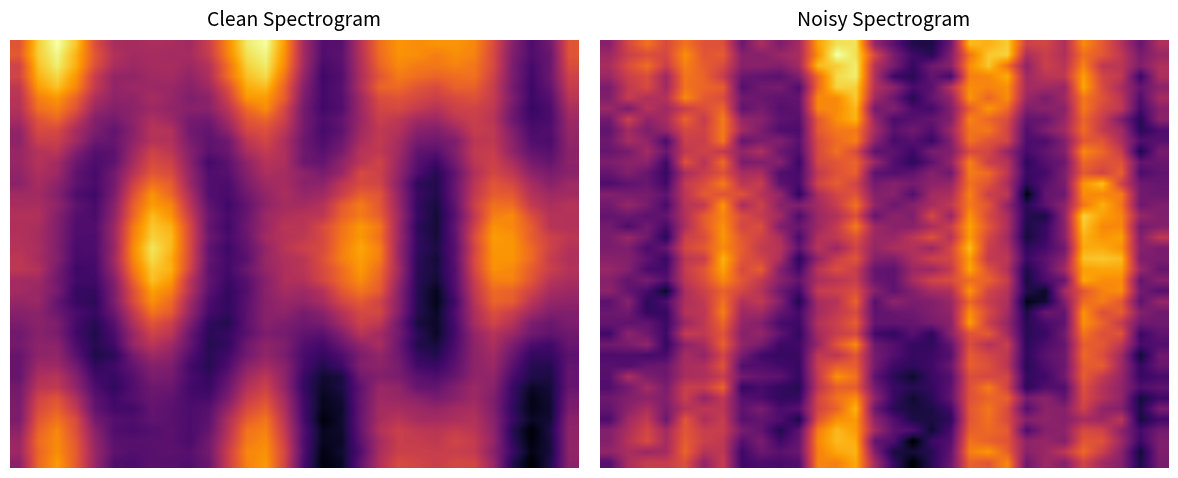

What is the smallest value displayed?

-1.6